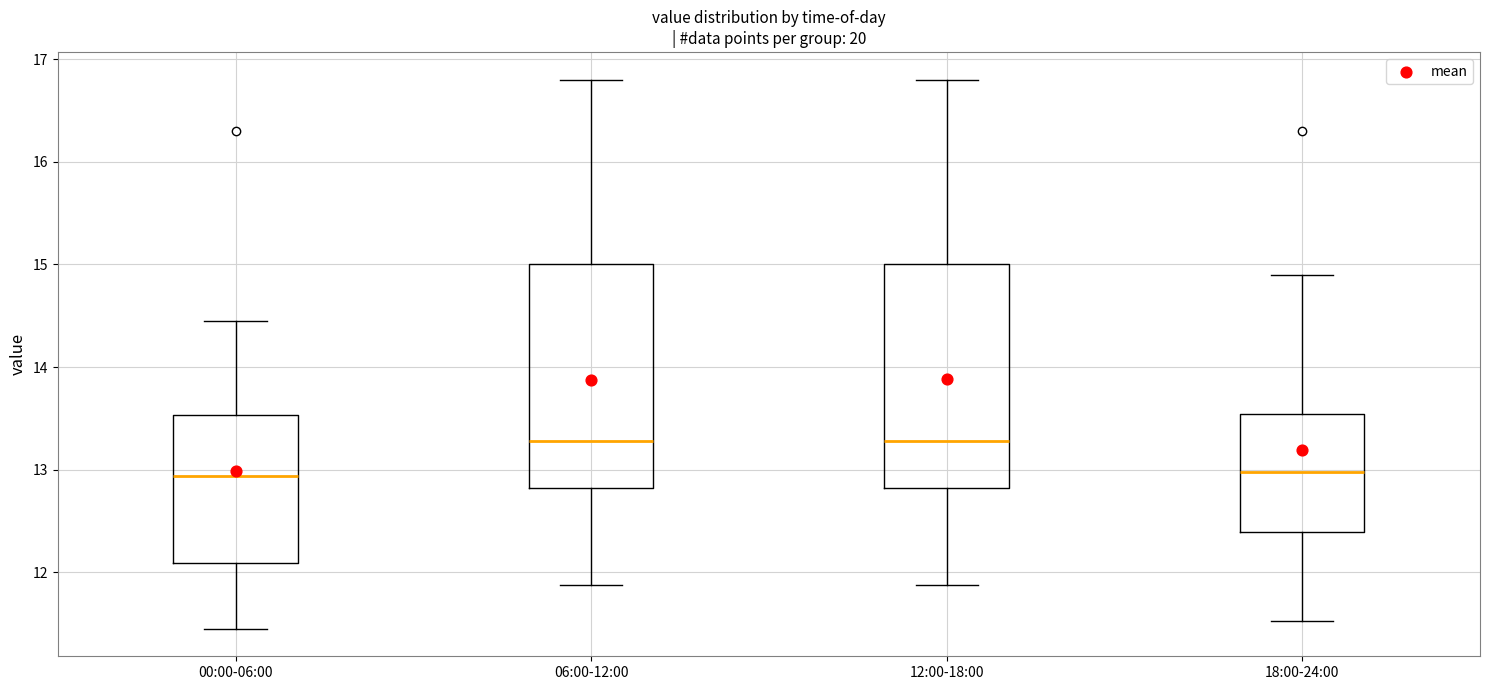

Reading left to right, read every box against the y-axis: the position of its median line, the range the box covers, and the ends of its whiskers. The values are not printed on the chart, so give them approximately, as read against the axis.

00:00-06:00: median 12.9, box 12.1 to 13.5, whiskers 11.5 to 14.5
06:00-12:00: median 13.3, box 12.8 to 15.0, whiskers 11.9 to 16.8
12:00-18:00: median 13.3, box 12.8 to 15.0, whiskers 11.9 to 16.8
18:00-24:00: median 13.0, box 12.4 to 13.5, whiskers 11.5 to 14.9